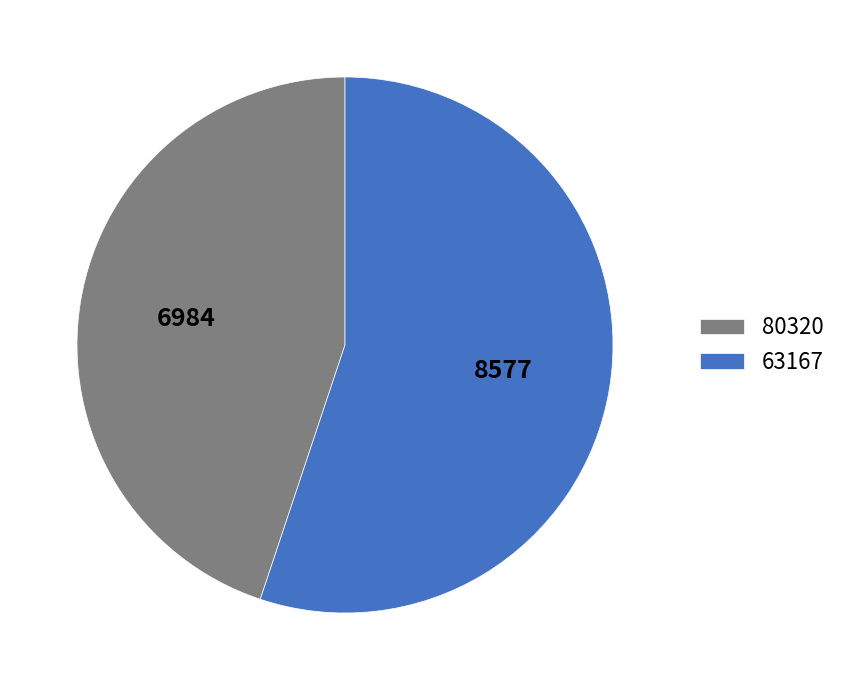

Which slice is the largest?

63167